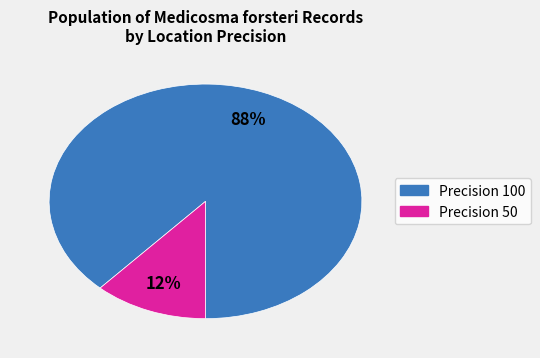

Is there a majority slice in this chart?

Yes